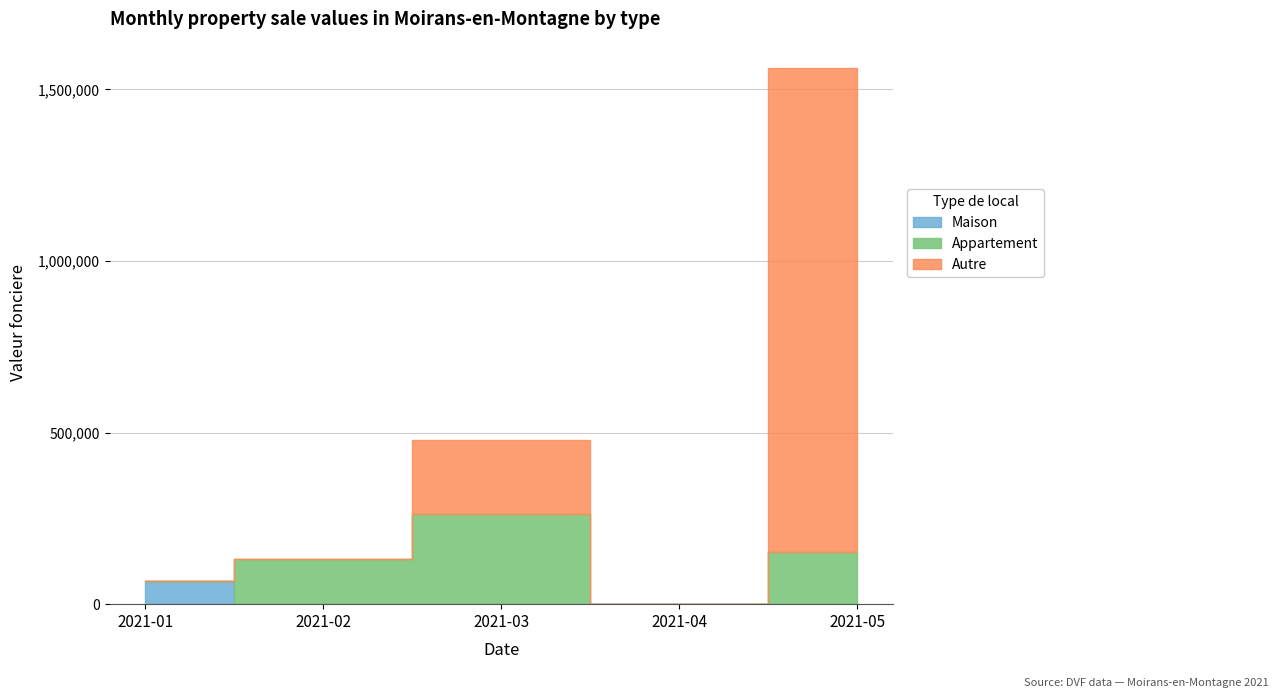

True or false: Maison and Appartement intersect in this chart.

True